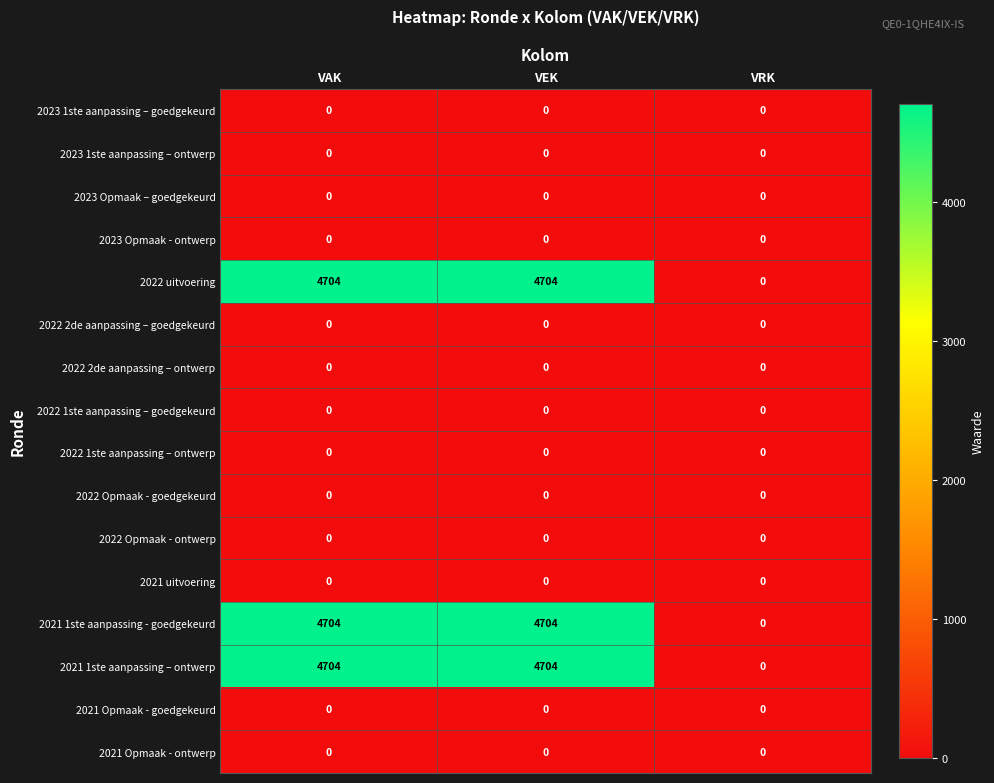

What is the total value across all series at VEK?

14112